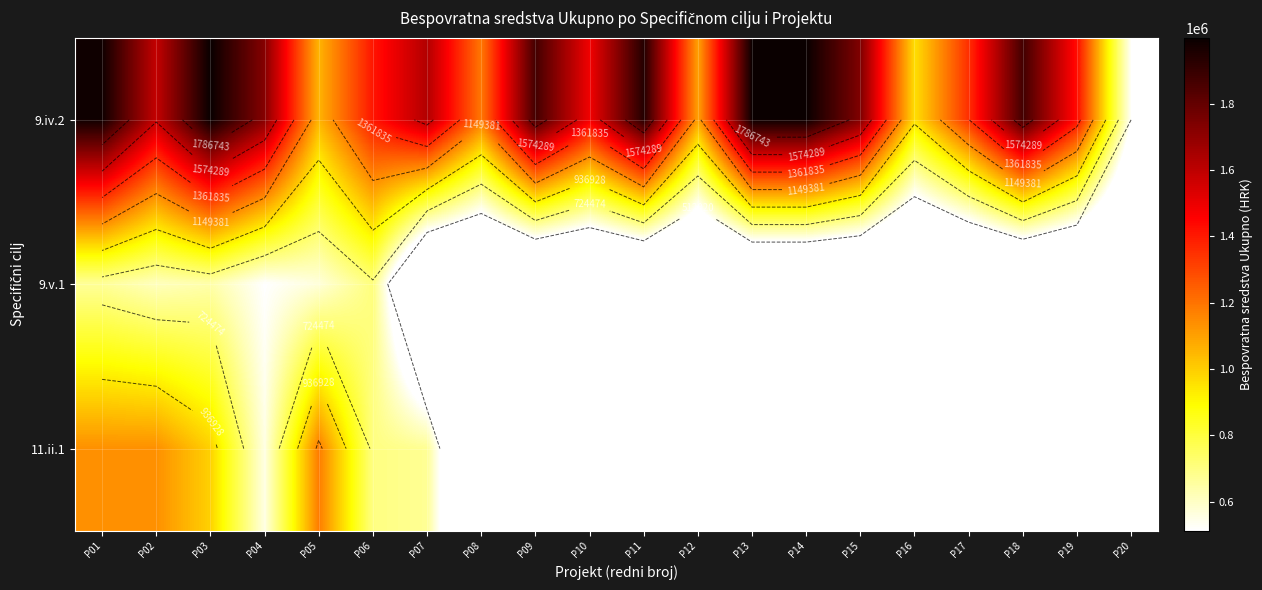

True or false: 9.iv.2 has a value of 1408216.0 at P06.

True